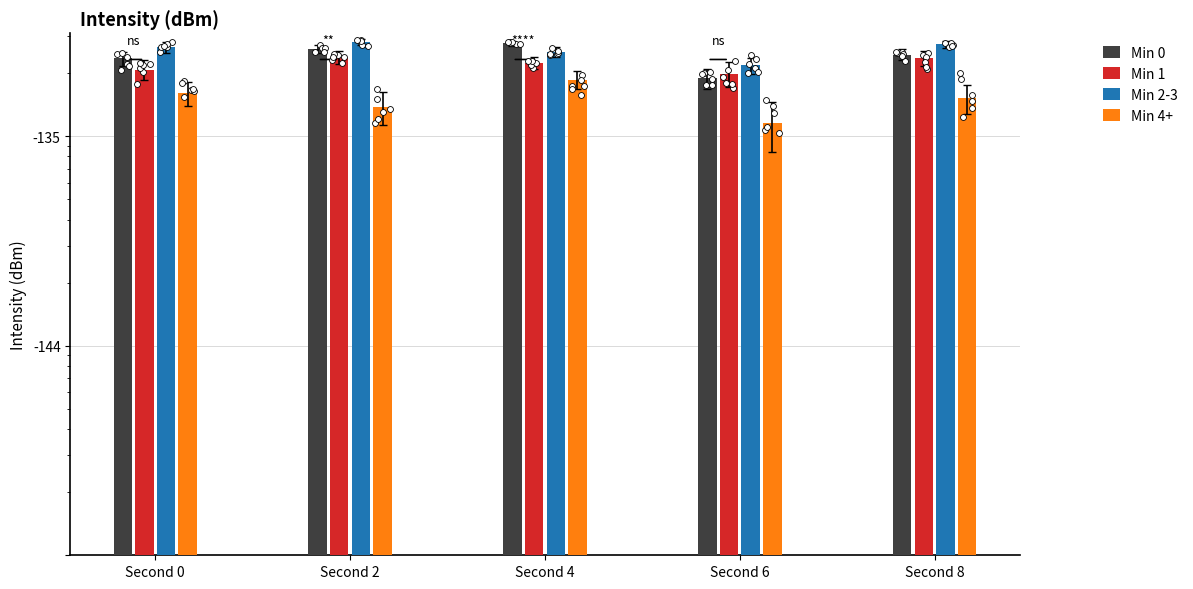

What are all the series names shown in the legend?

Min 0, Min 1, Min 2-3, Min 4+